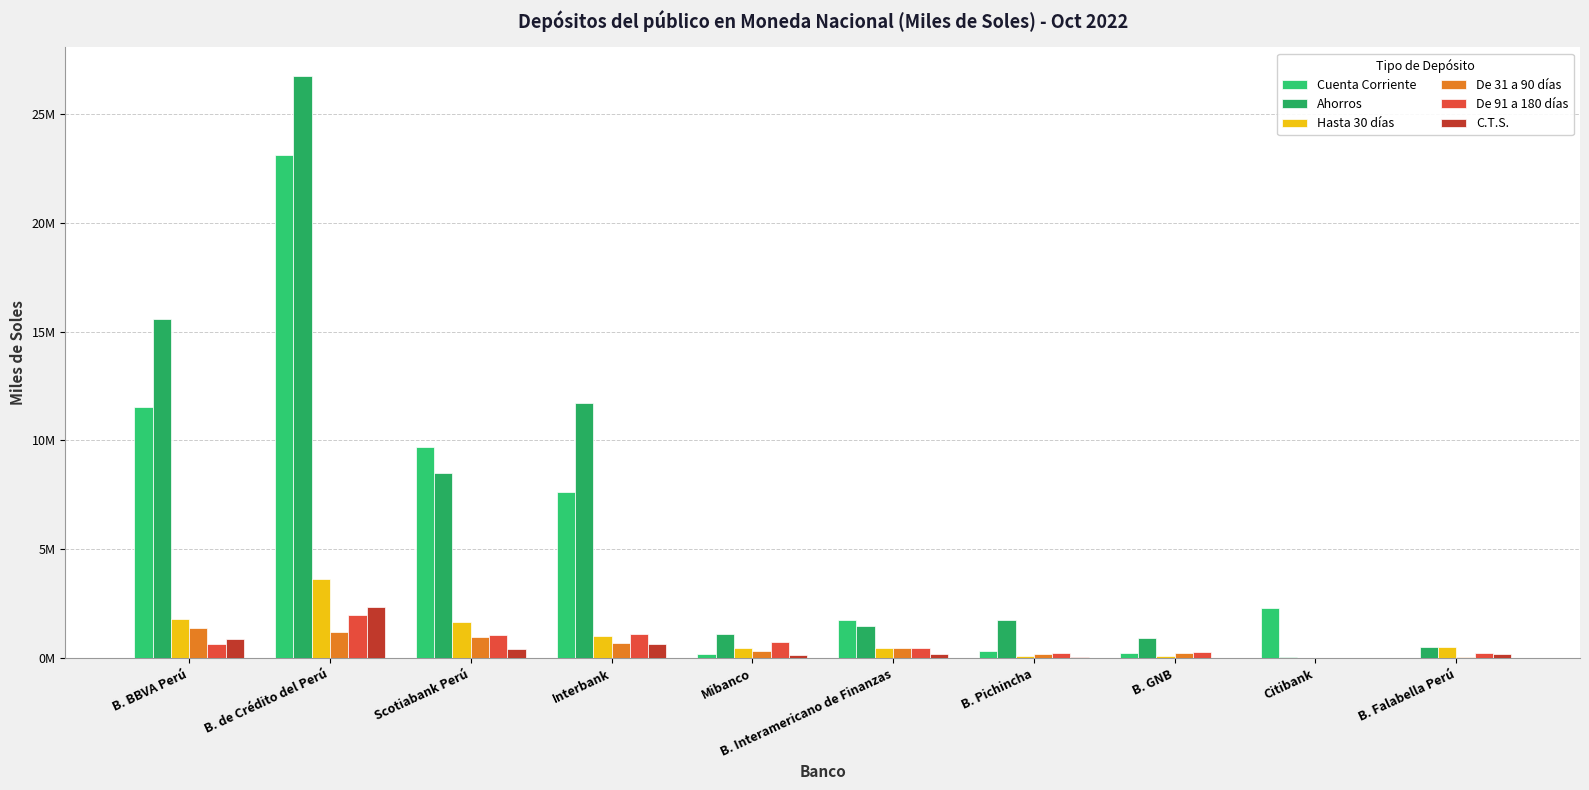

What is the total value across all series at B. Pichincha?

2620113.9